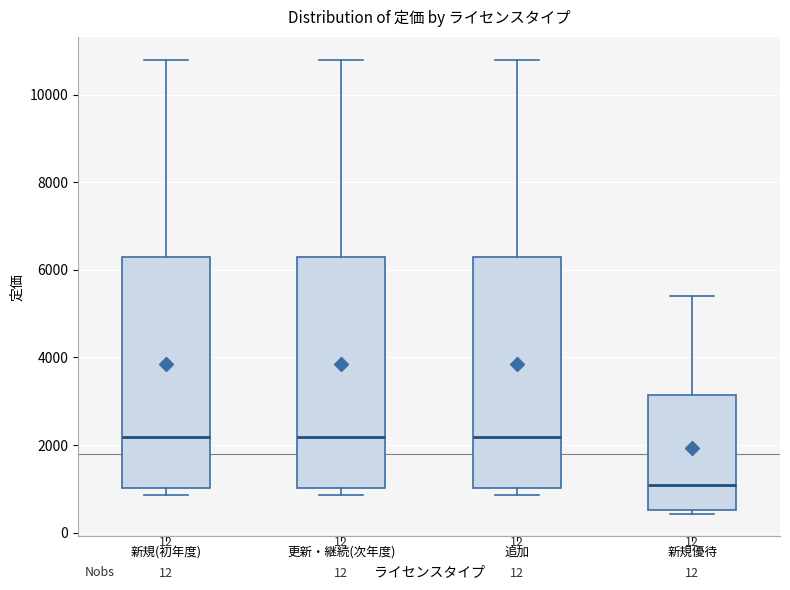

Which box's median line is the lowest?

新規優待